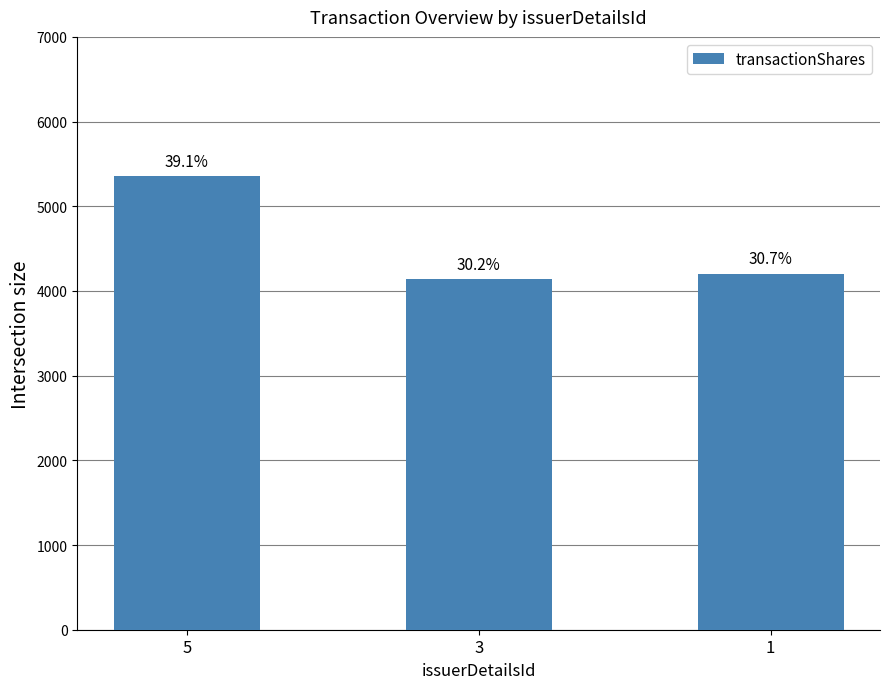

What is the ratio of the value at 3 to the value at 1?

1.0